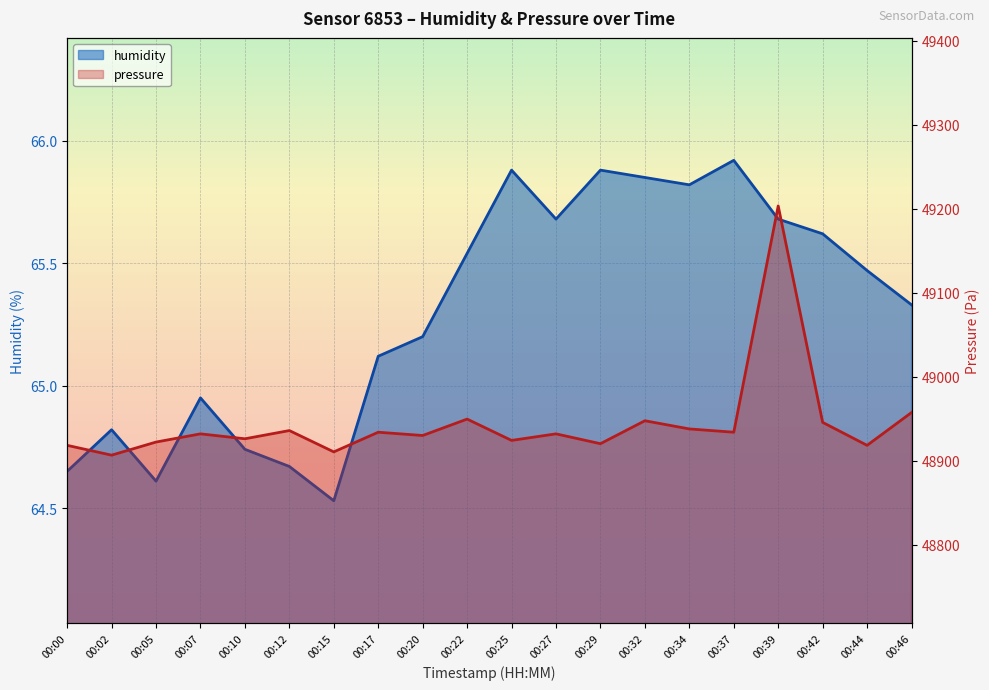

What is the highest value of the humidity series?

65.9